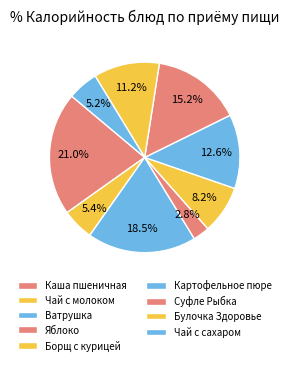

Rank the categories by value from highest to lowest.

Каша пшеничная молочная, Ватрушка наливная, Суфле Рыбка золотая, Картофельное пюре, Булочка Здоровье, Борщ из свежей капусты, Чай с молоком, Чай с сахаром, Яблоко